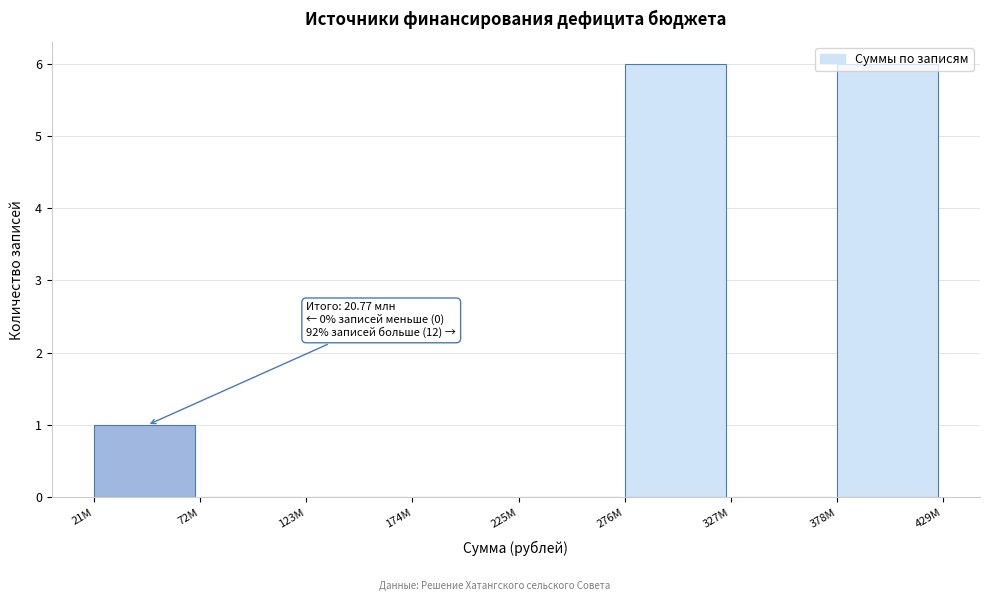

What is the change in value from 123M to 276M?

+6